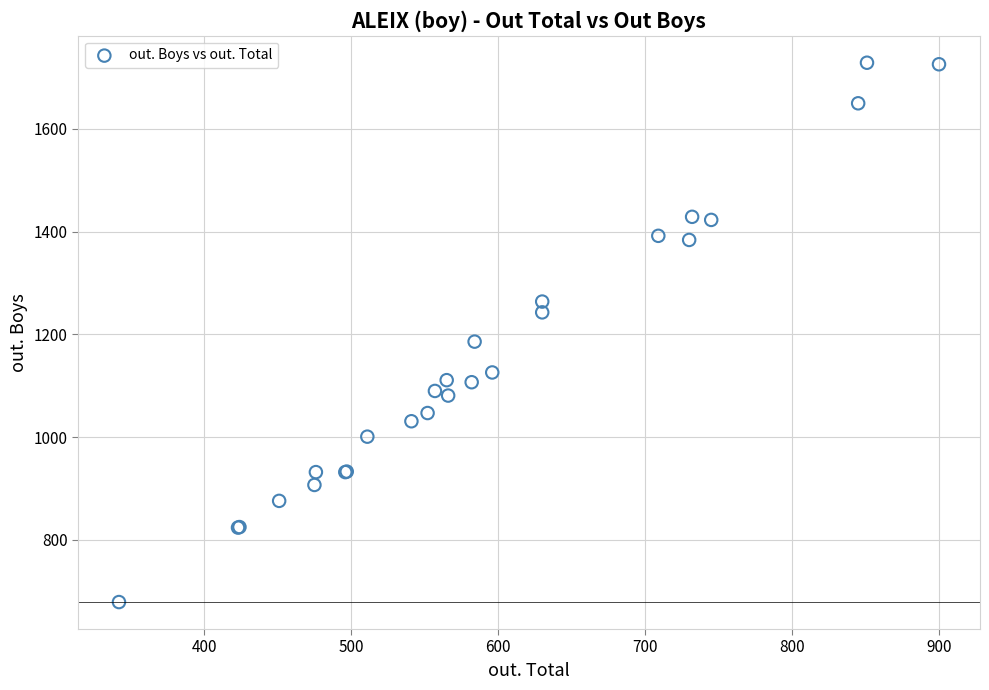

What Y value in the scatter plot is closest to 1204?

1186